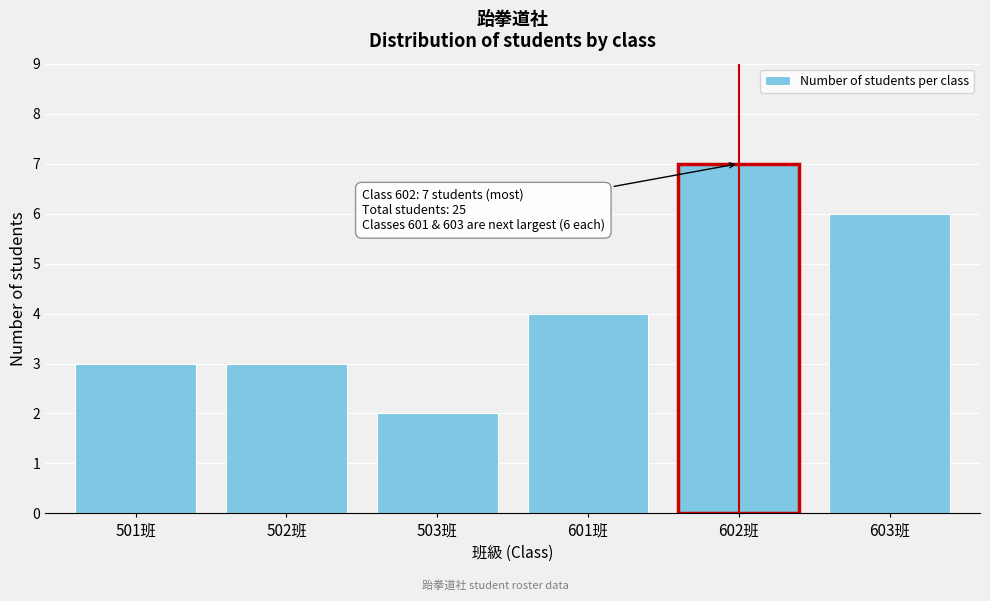

Reading left to right, extract all data points from this chart.

3	3	2	4	7	6